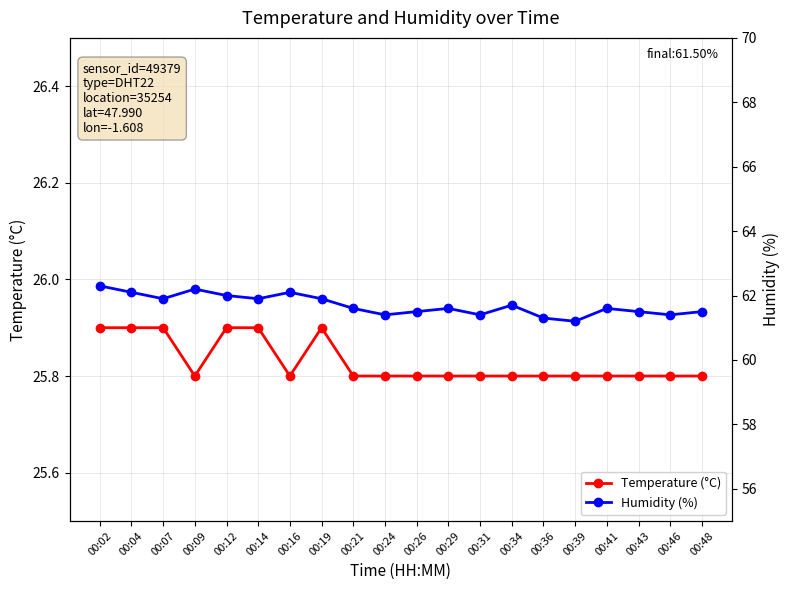

At which category does Humidity (%) reach its first local valley?

00:07